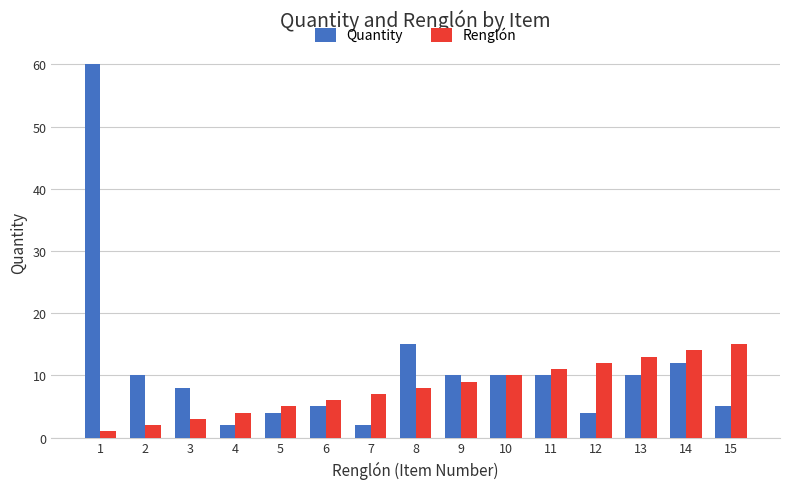

Which label corresponds to the largest value in the chart?

1